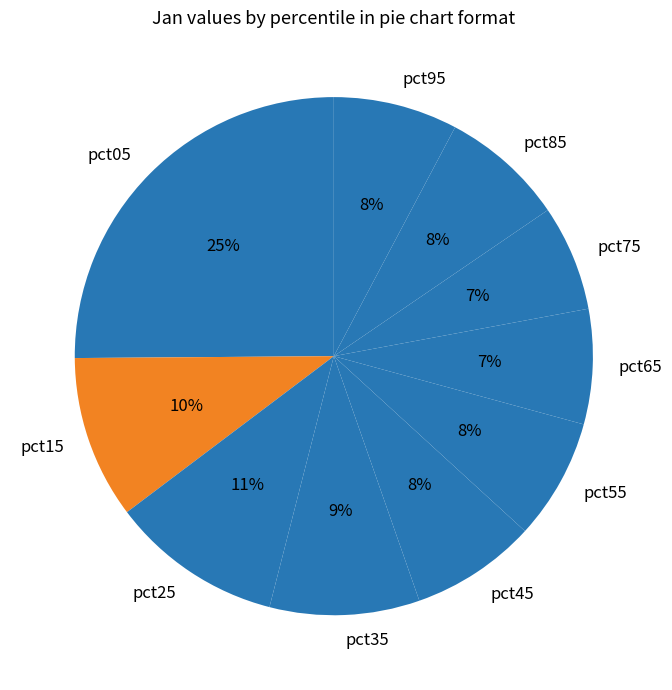

Do pct55 and pct25 together represent more than half of the pie?

No